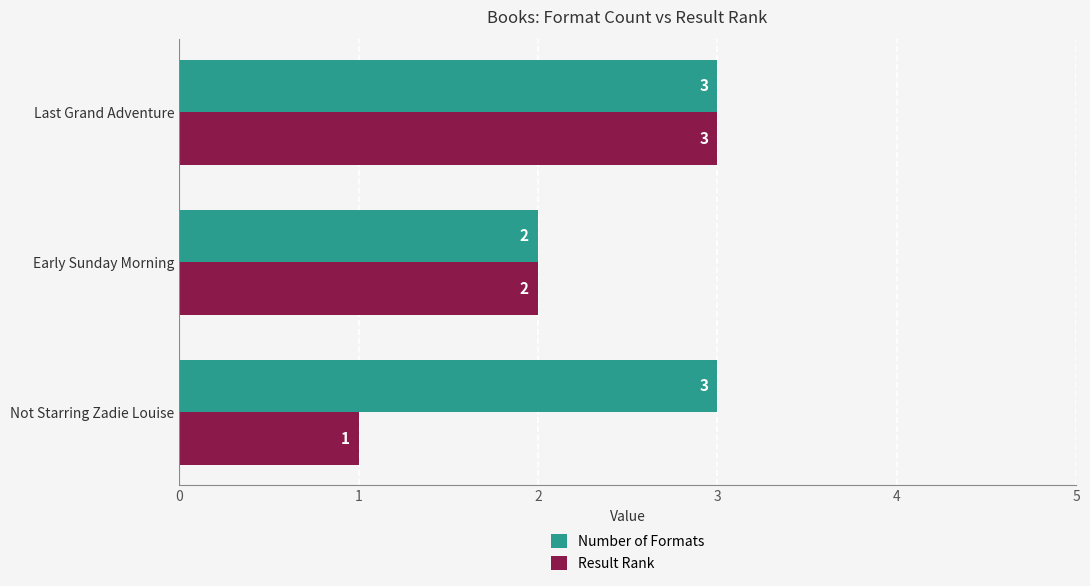

Rank the series by their average value, from highest to lowest.

Number of Formats, Result Rank